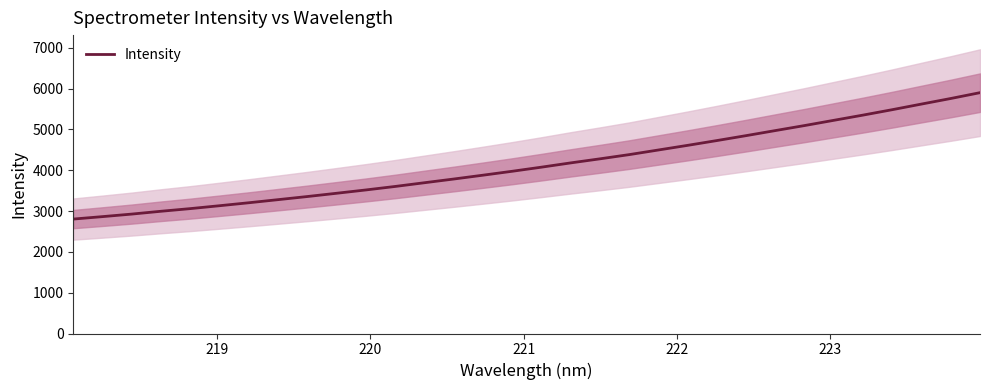

What is the value of the 13th point from the left?

3694.1